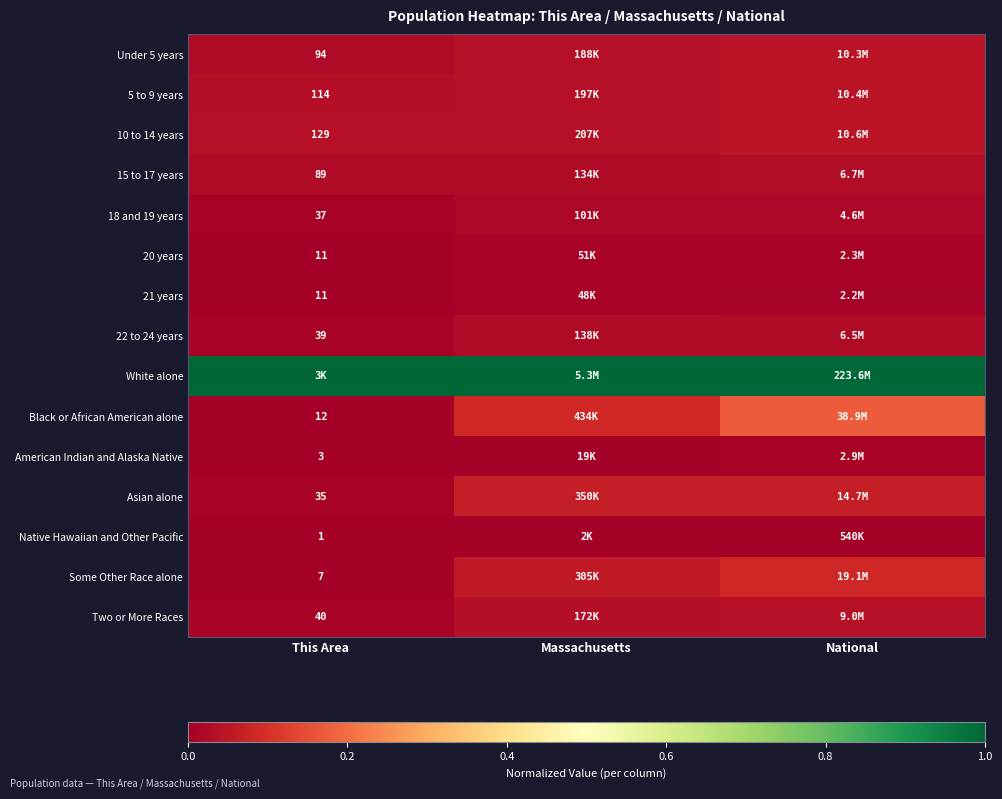

How many 22 to 24 years values are between 0 and 1?

3